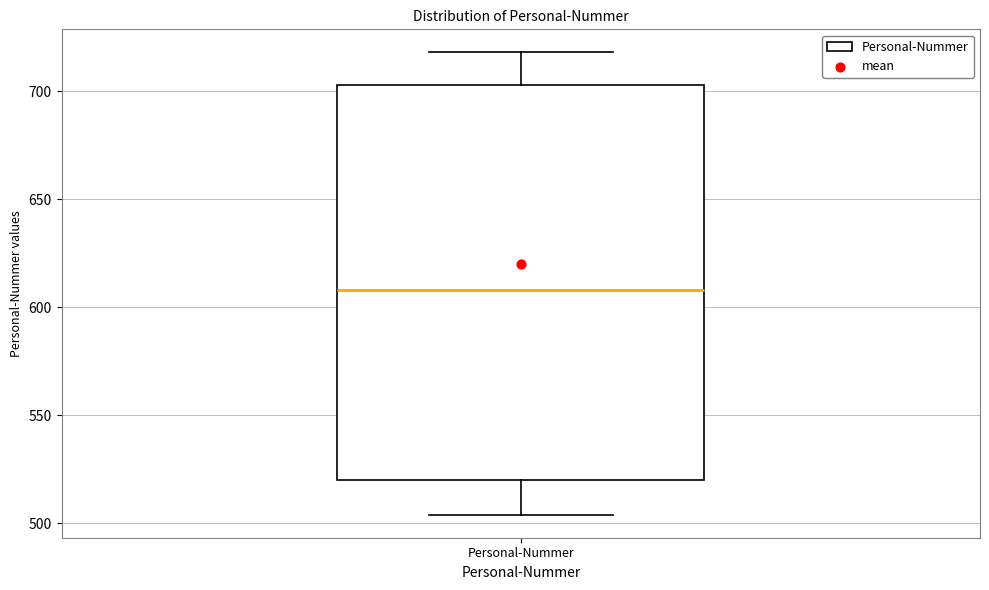

Where is the lower edge of the box for Personal-Nummer on the y-axis? The values are not printed on the chart, so give them approximately, as read against the axis.

520